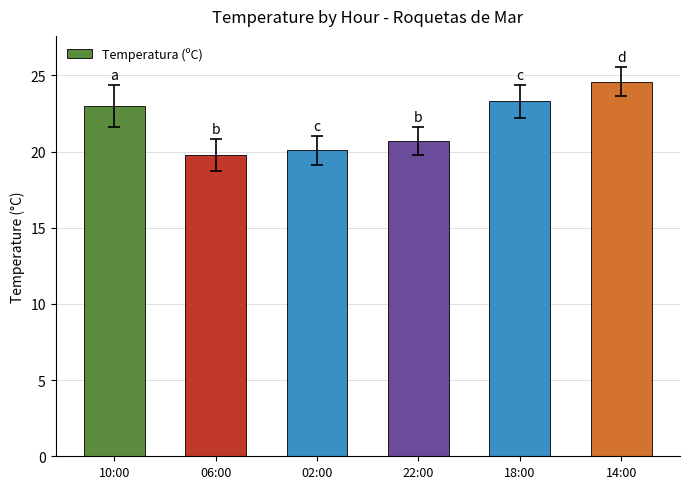

True or false: the data shows 5.1 at 06:00.

False